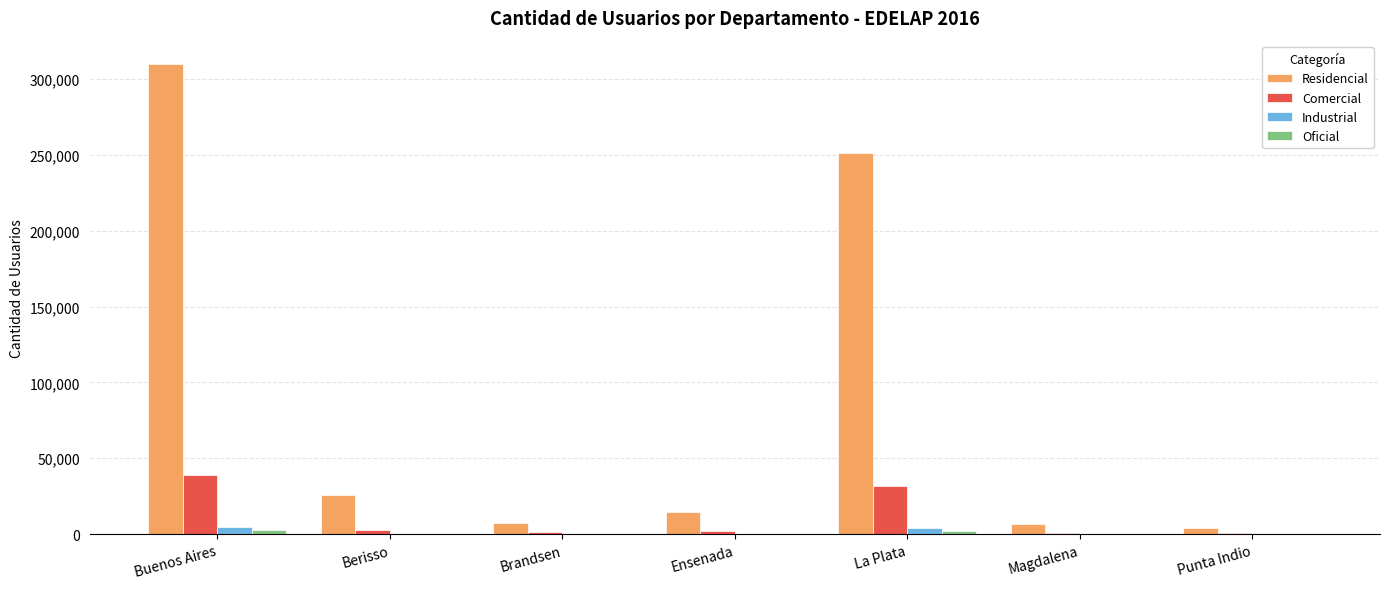

Between Ensenada and La Plata, which series saw the biggest shift?

Residencial